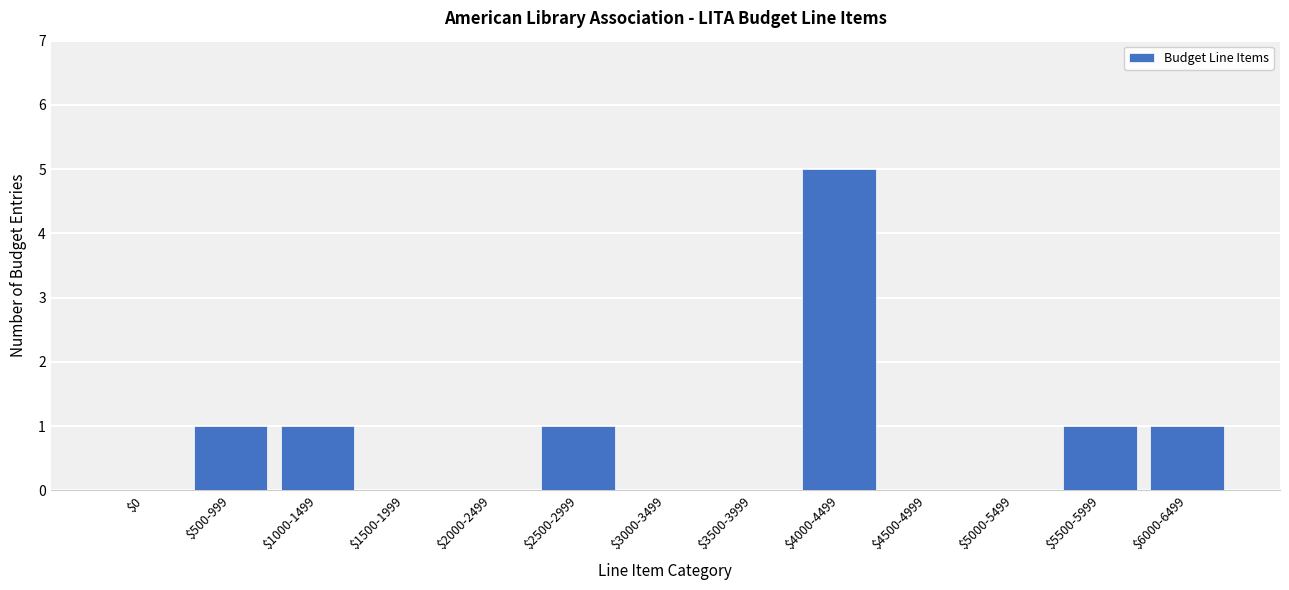

What is the sum of all values?

10